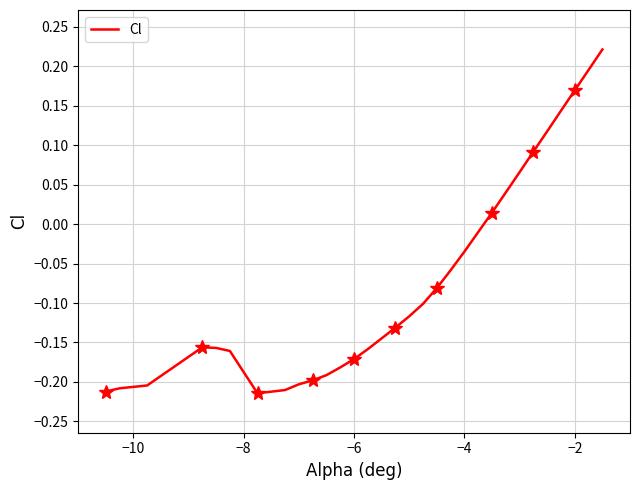

How many positive values are there?

9